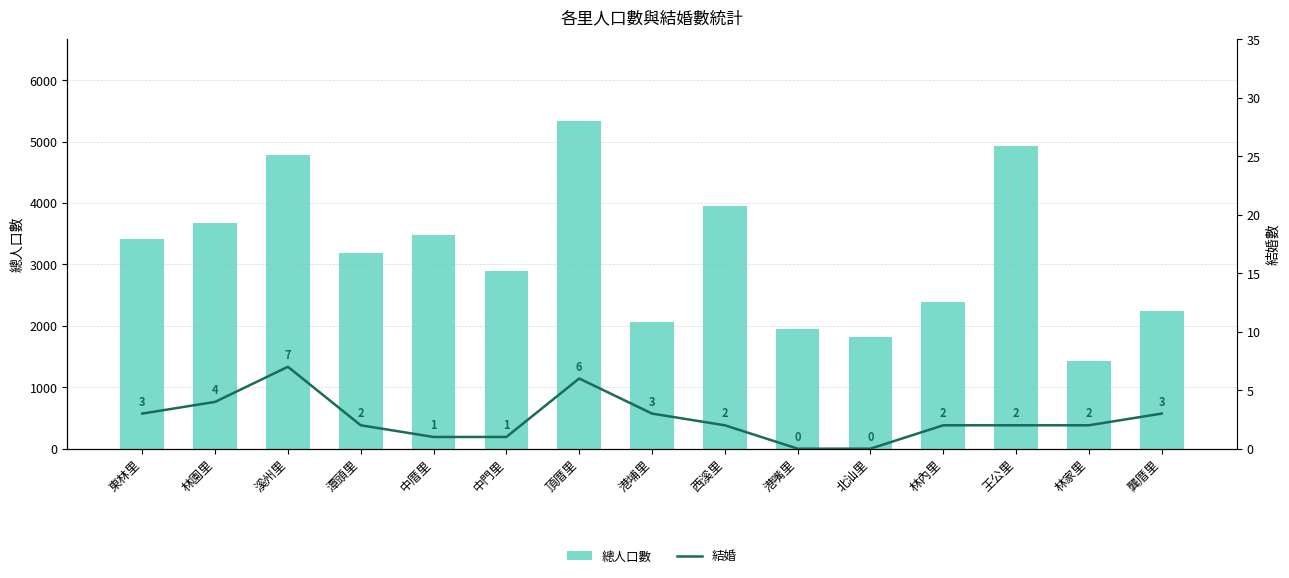

What value does the 總人口數 series have at 潭頭里, to the nearest 10?

3190